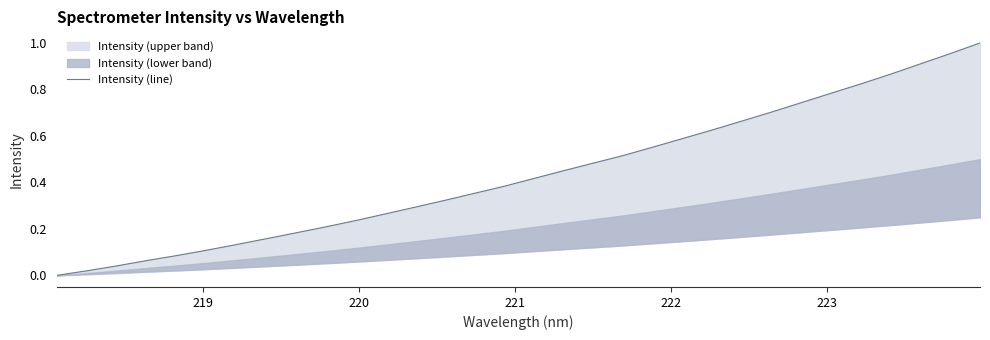

The value at 25 is 0.3. True or false?

False